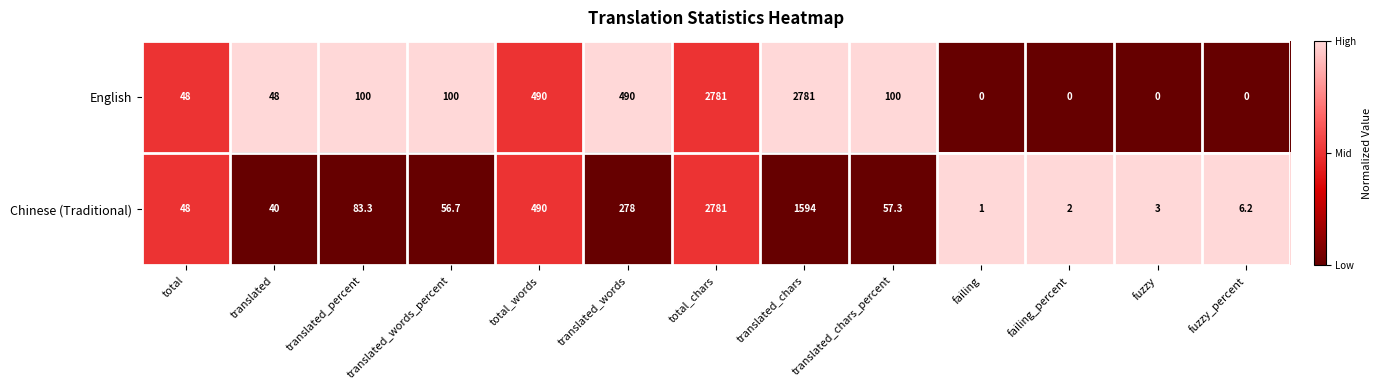

What is the difference between the maximum and minimum values in the English series?

2781.0